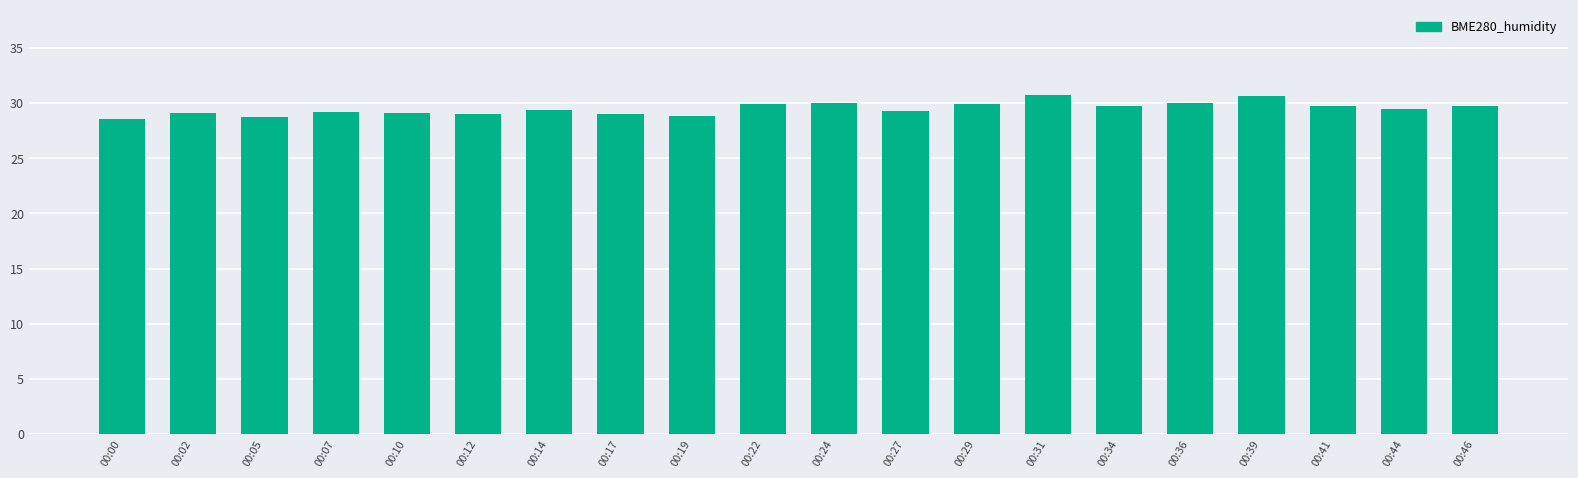

What is the value of the 7th bar from the left?

29.4